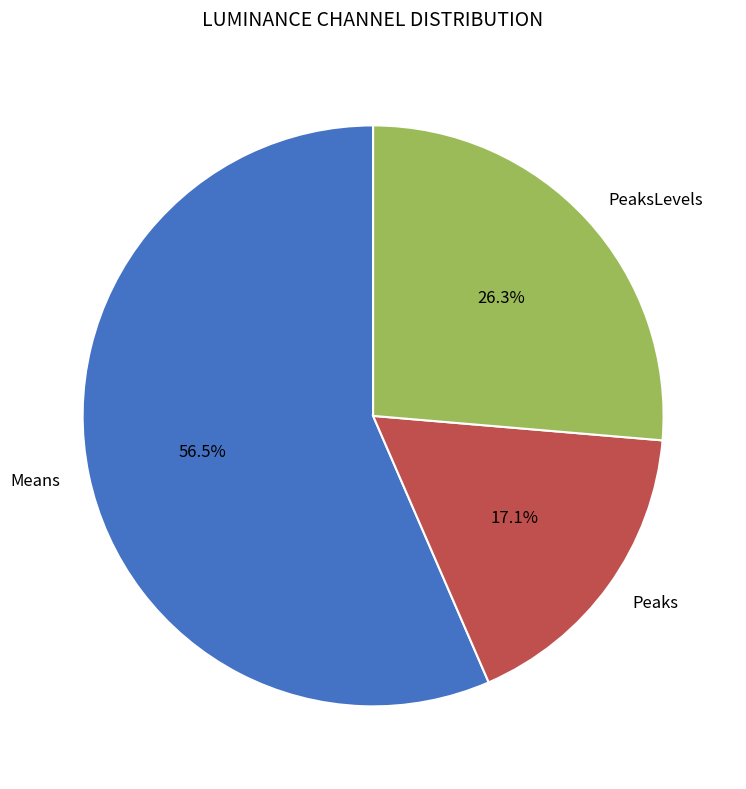

Combined, what portion of the pie is Peaks and Means?

73.7%